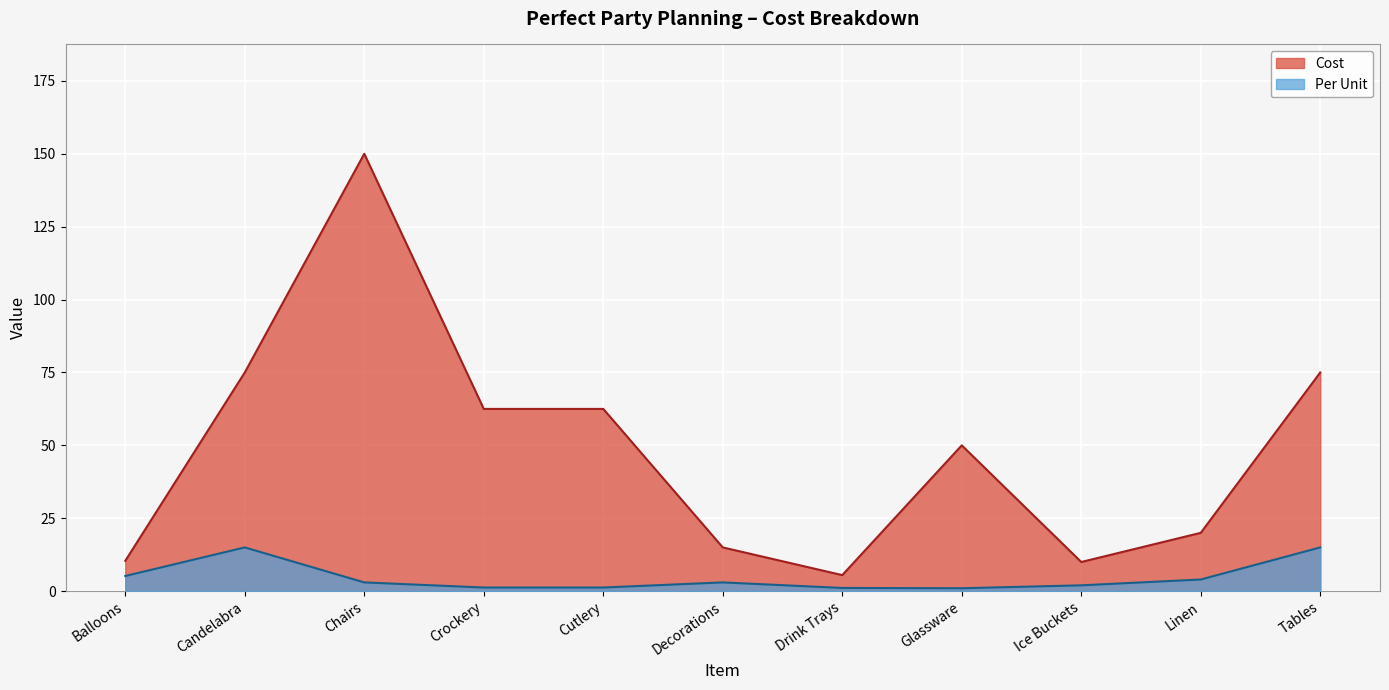

How many lines are shown in the chart?

2